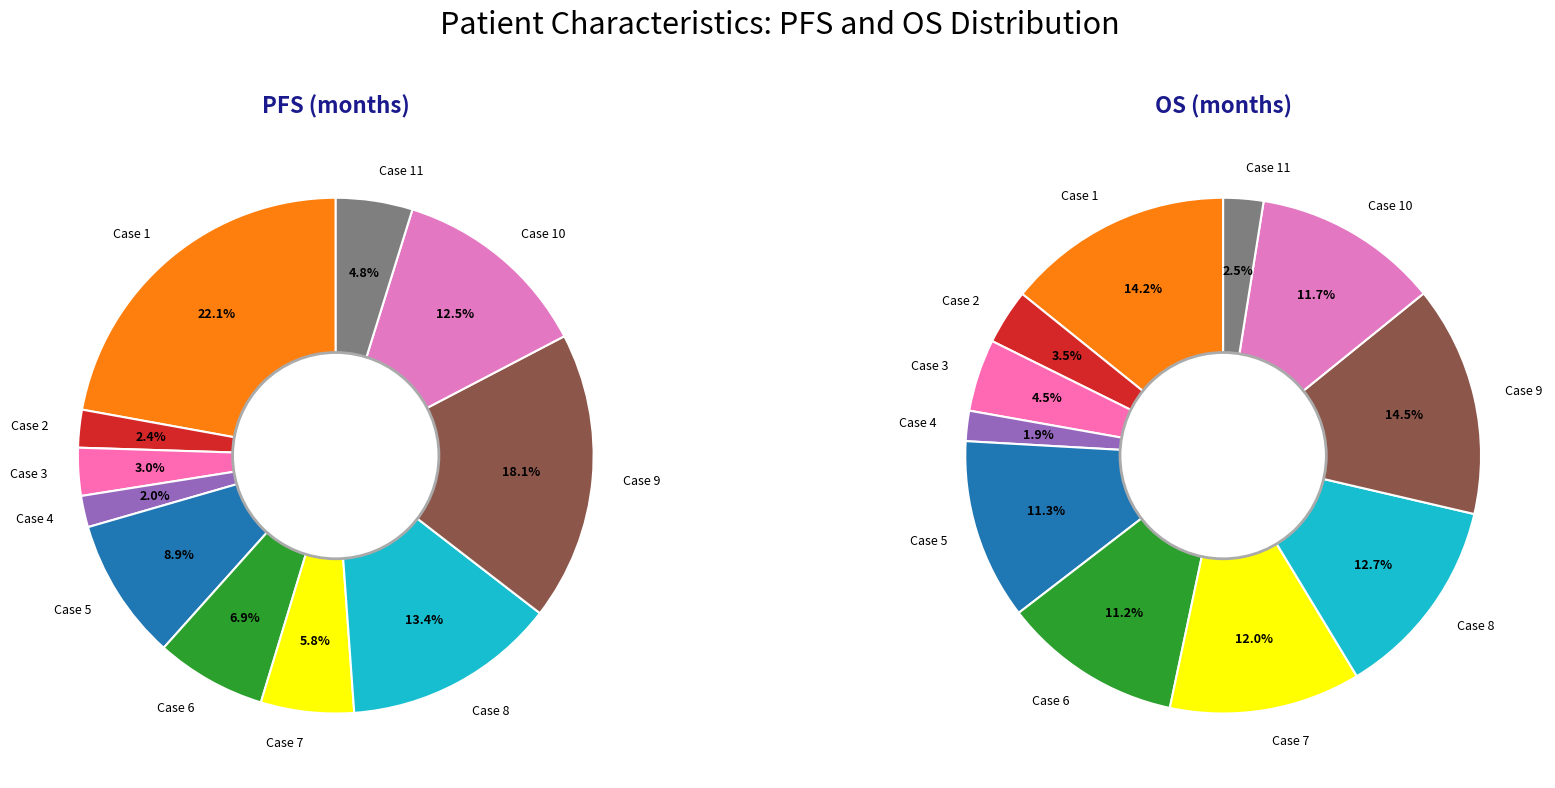

What percentage is the Case 7 slice, to the nearest percent?

6%